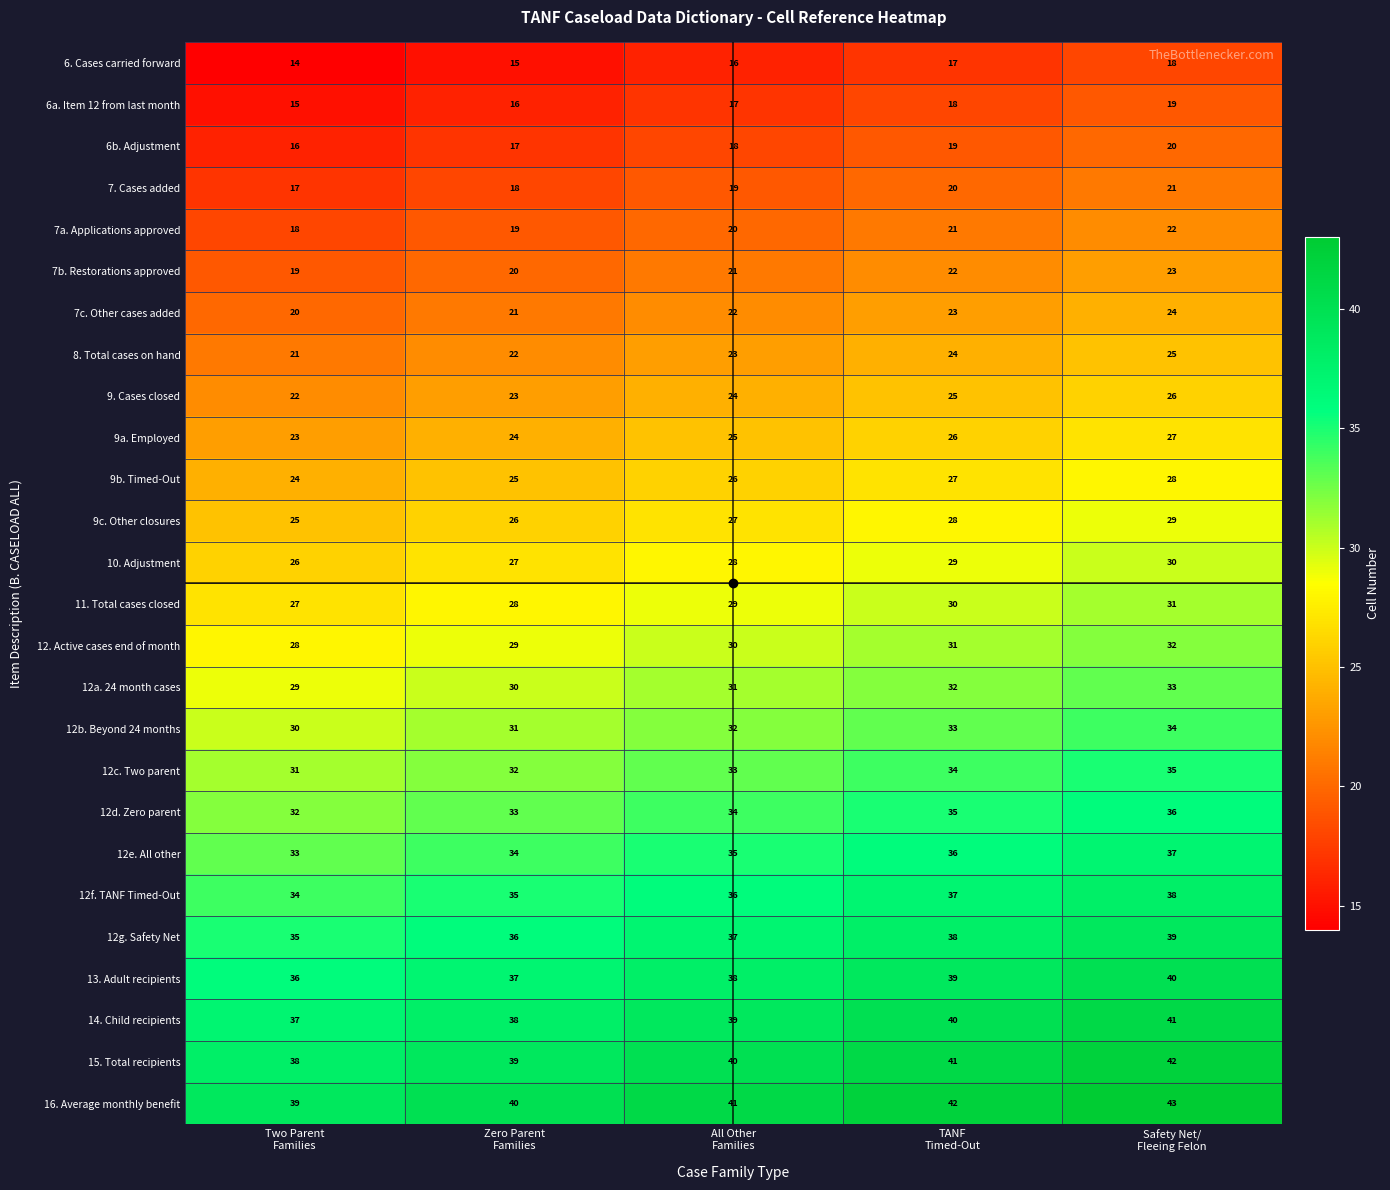

Which series has the largest total across all categories?

16. Average monthly benefit